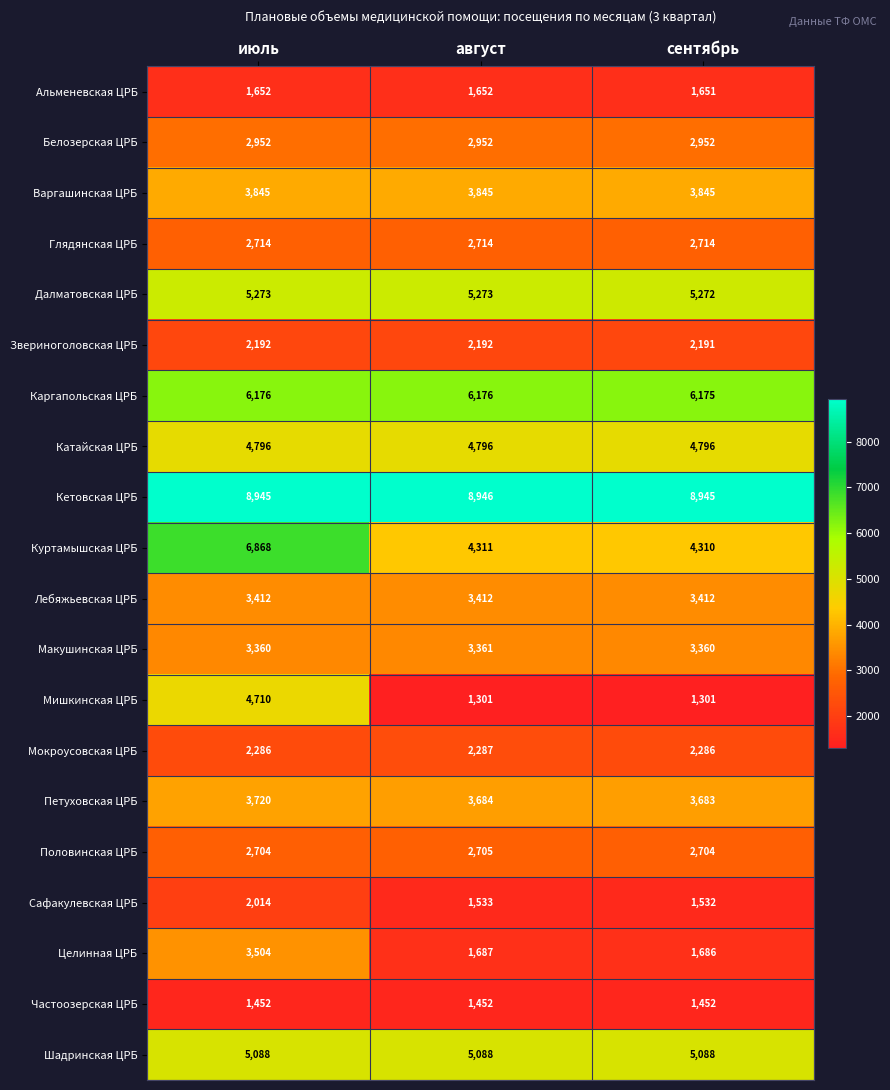

What is the difference between the maximum and minimum values in the Целинная ЦРБ series?

1818